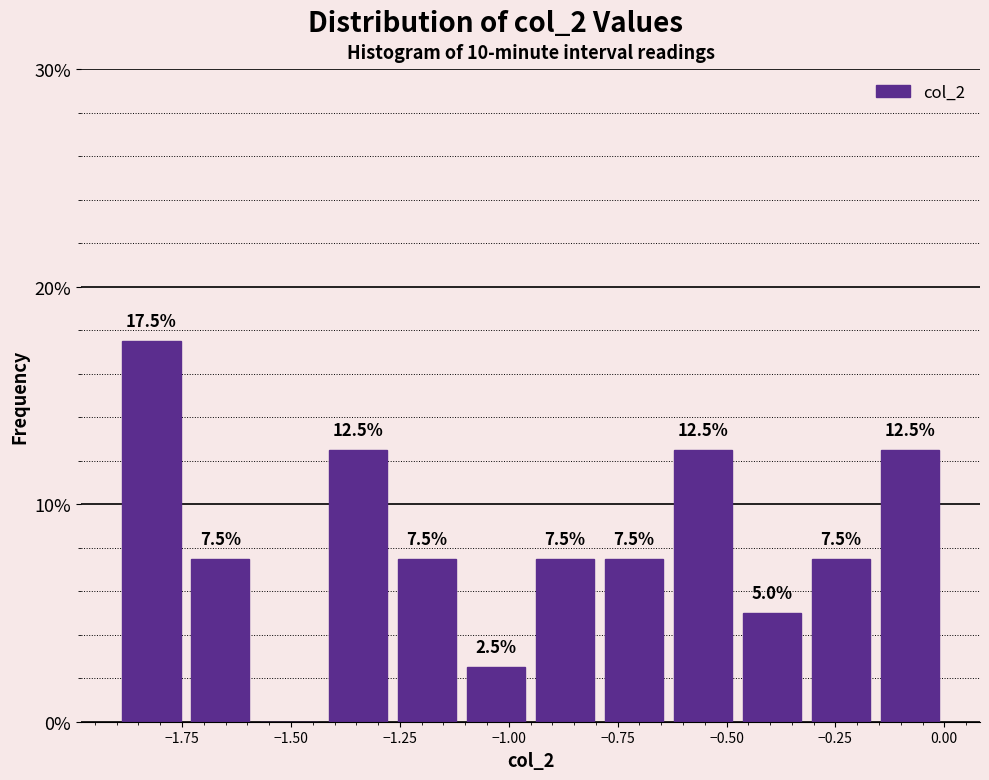

Around what value on the x-axis is the tallest bar? Give the approximate position of its centre, as read against the axis.

-1.80